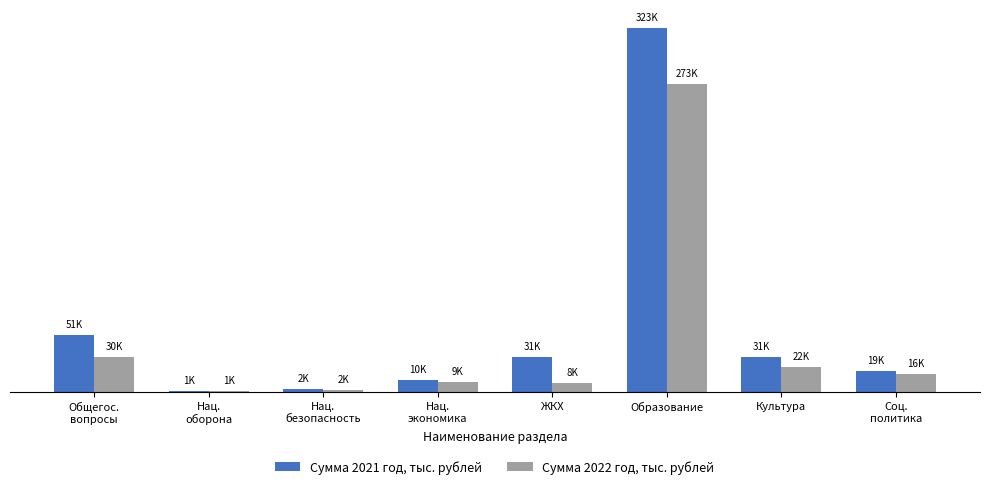

What are all the series names shown in the legend?

Сумма 2021 год, тыс. рублей, Сумма 2022 год, тыс. рублей